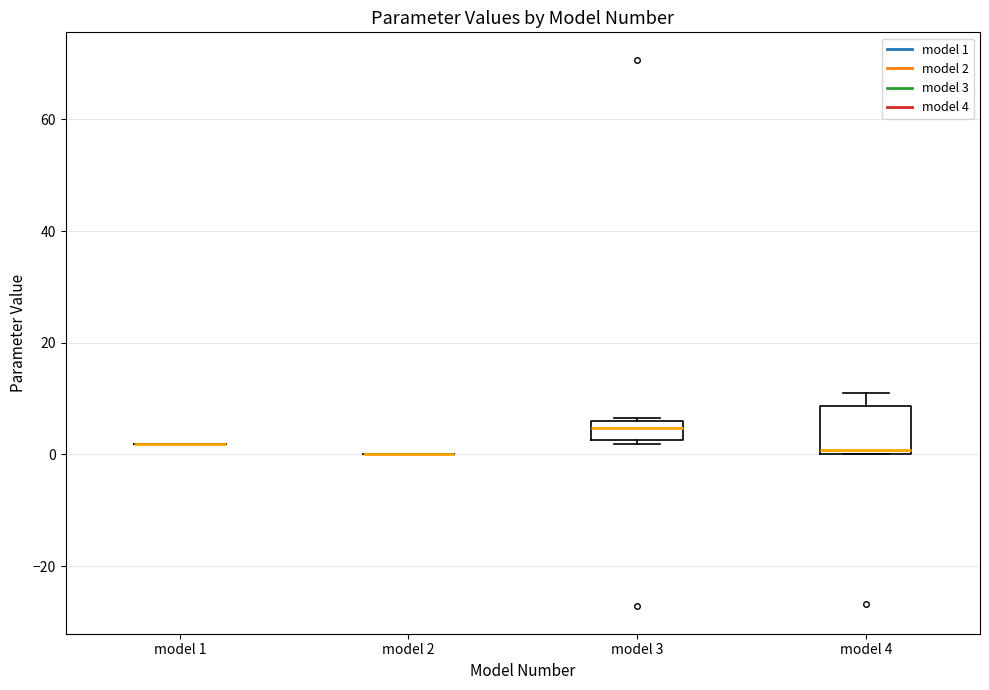

Reading left to right, read every box against the y-axis: the position of its median line, the range the box covers, and the ends of its whiskers. The values are not printed on the chart, so give them approximately, as read against the axis.

model 1: box collapsed to a line at 2, whiskers 2 to 2
model 2: box collapsed to a line at 0, whiskers 0 to 0
model 3: median 4, box 2 to 6, whiskers 2 (just below the box's lower edge) to 6
model 4: median 0 (just above the box's lower edge), box 0 to 8, whiskers 0 to 12